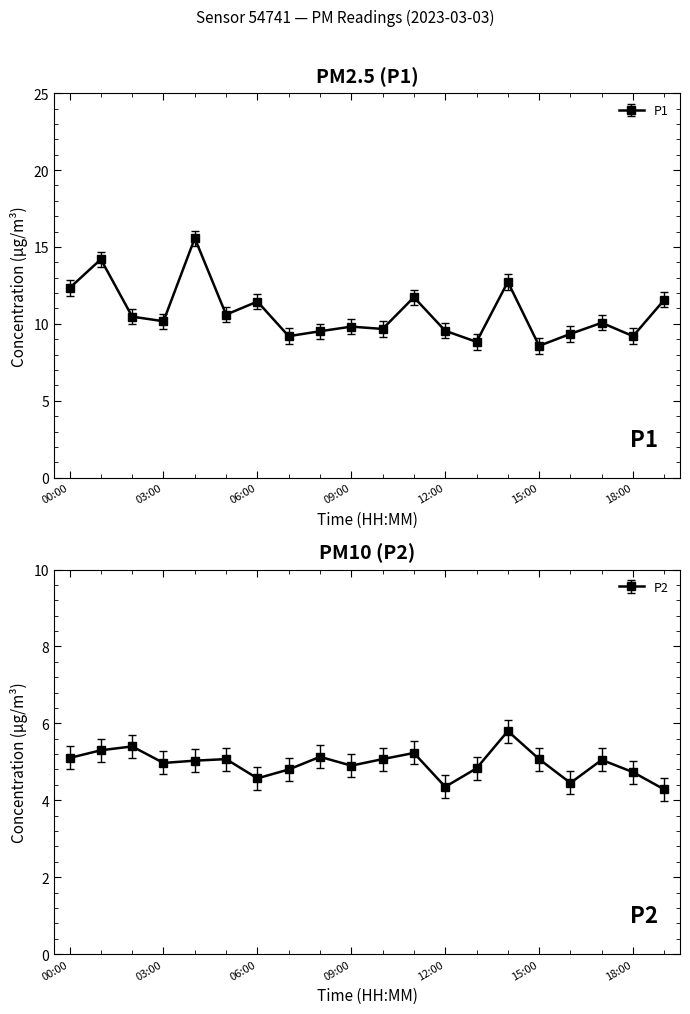

How many values in the P1 series are below 10?

9